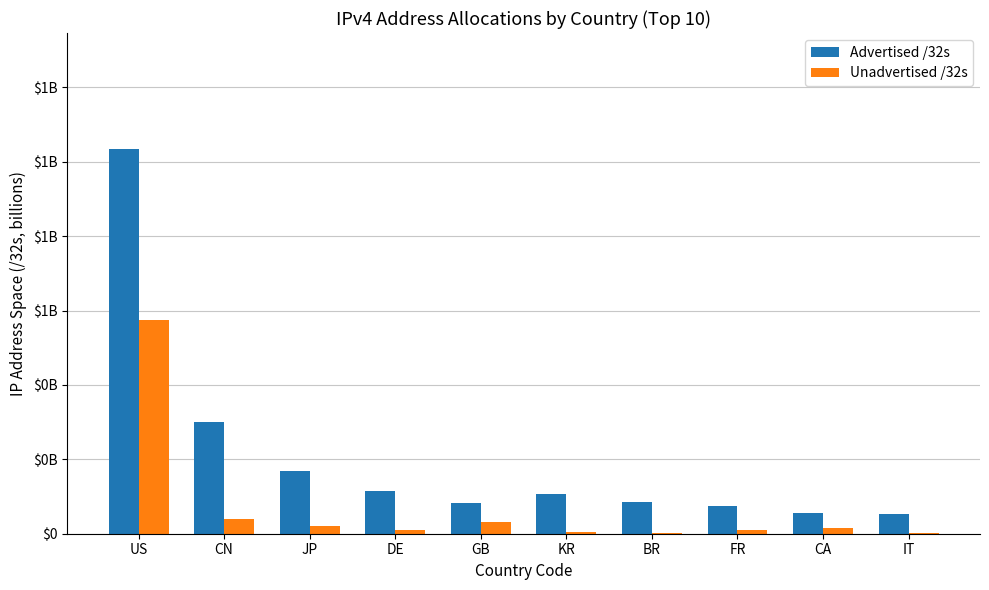

Are the bars grouped side by side (vs. stacked)?

Yes